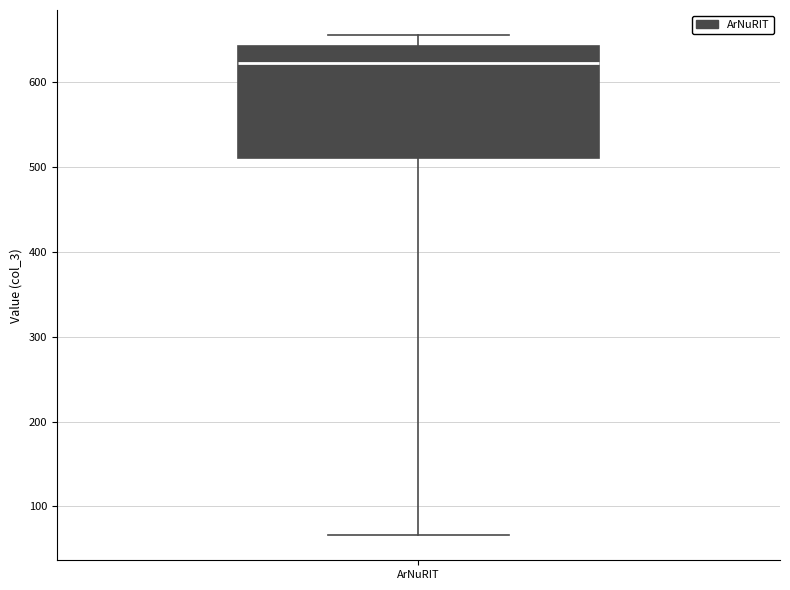

Where does the median line of the box for ArNuRIT sit on the y-axis? The values are not printed on the chart, so give them approximately, as read against the axis.

620